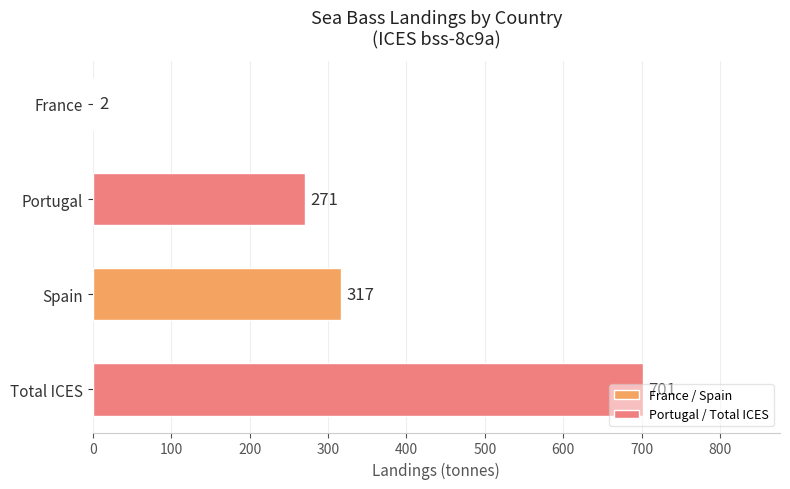

The chart shows a value of 271 at Portugal. True or false?

True